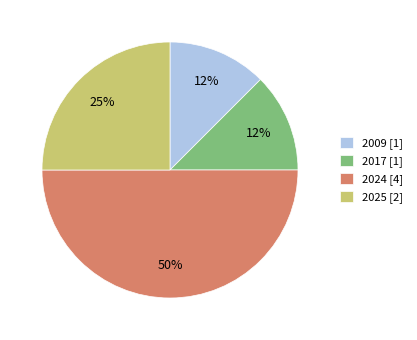

What is the ratio of the value at 2017 [1] to the value at 2009 [1]?

1.0